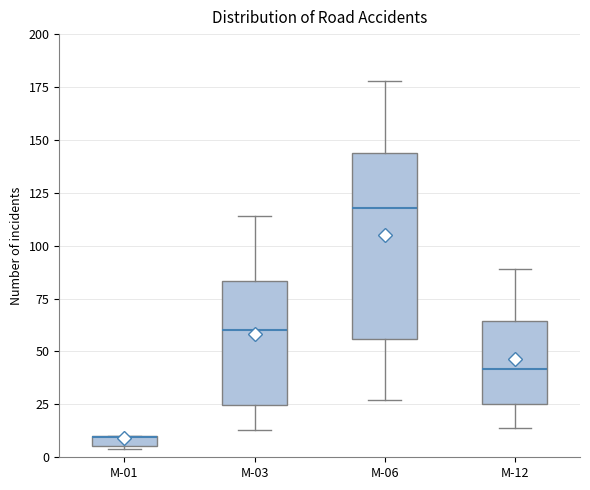

Which box is the tallest, from its lower edge to its upper edge?

M-06